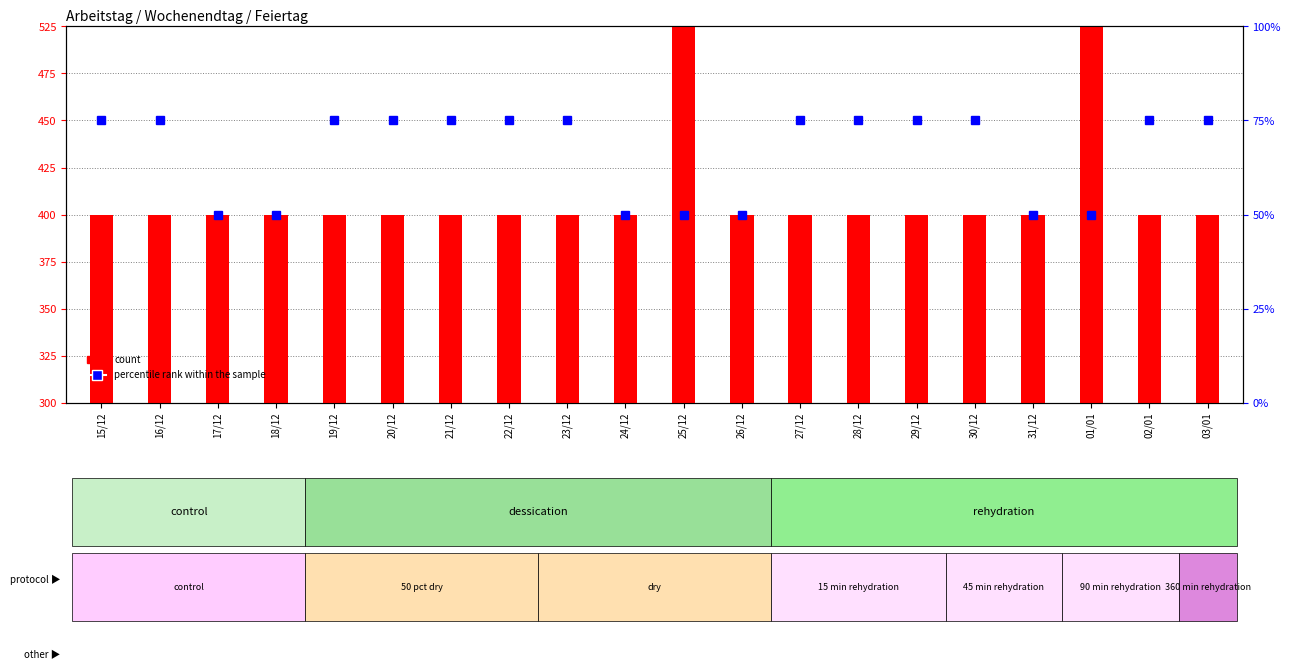

What is the value of the percentile rank within the sample bar at the 18th from the left?

50